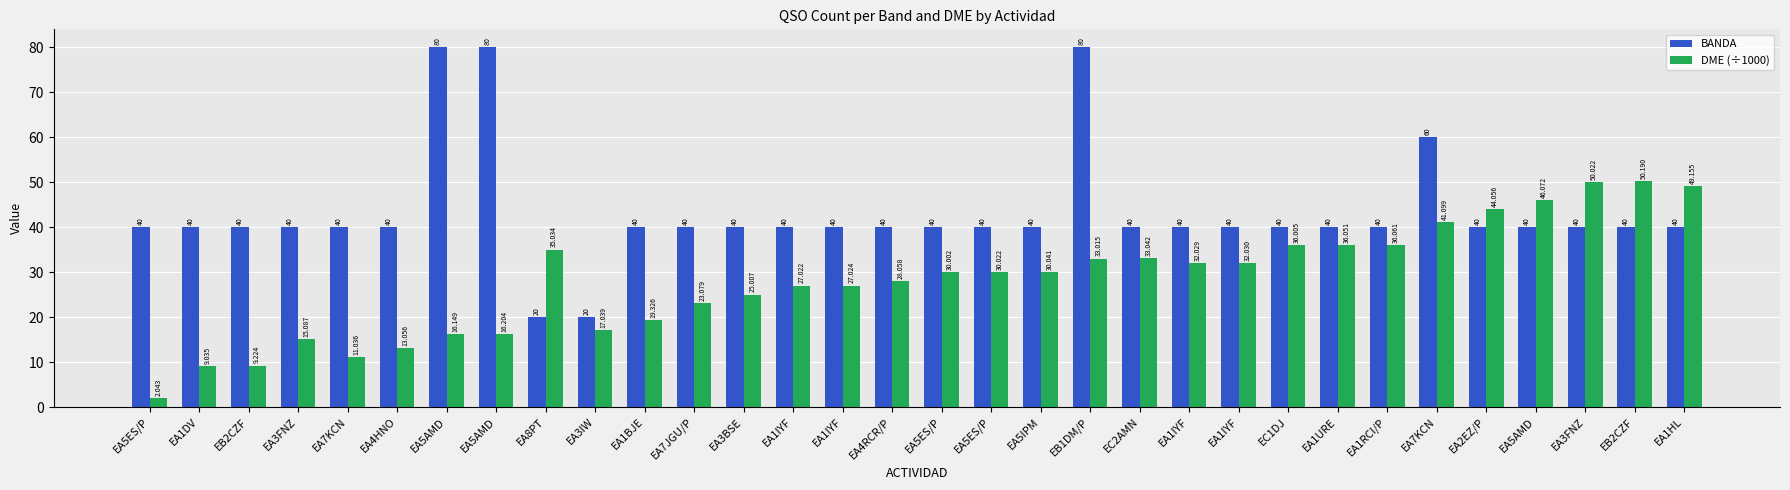

What are all the series names shown in the legend?

BANDA, DME (÷1000)